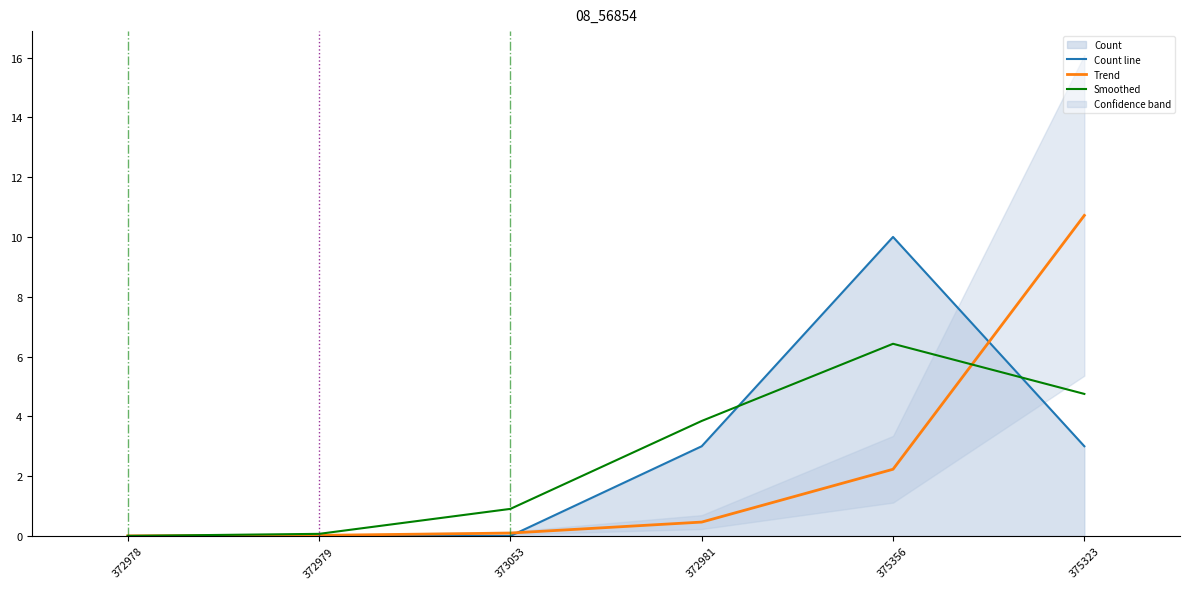

Count the number of categories in the chart.

6